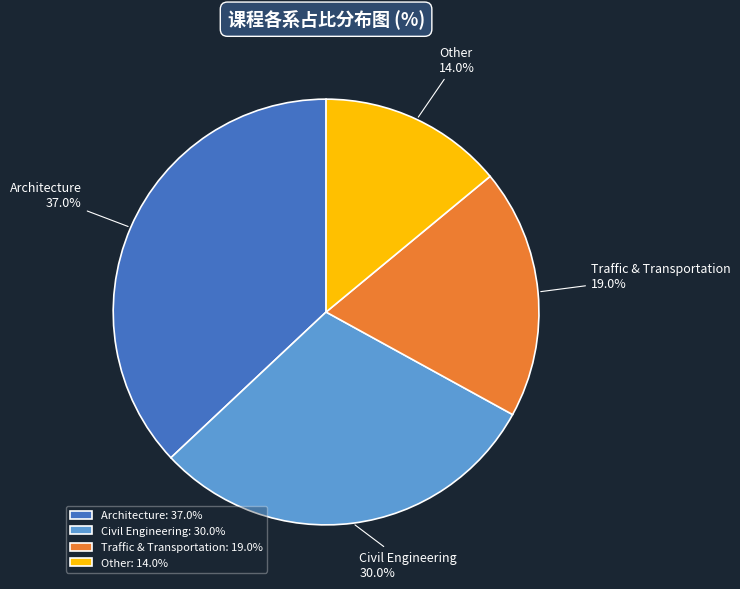

Rank the categories by value from highest to lowest.

Architecture, Civil Engineering, Traffic & Transportation, Other